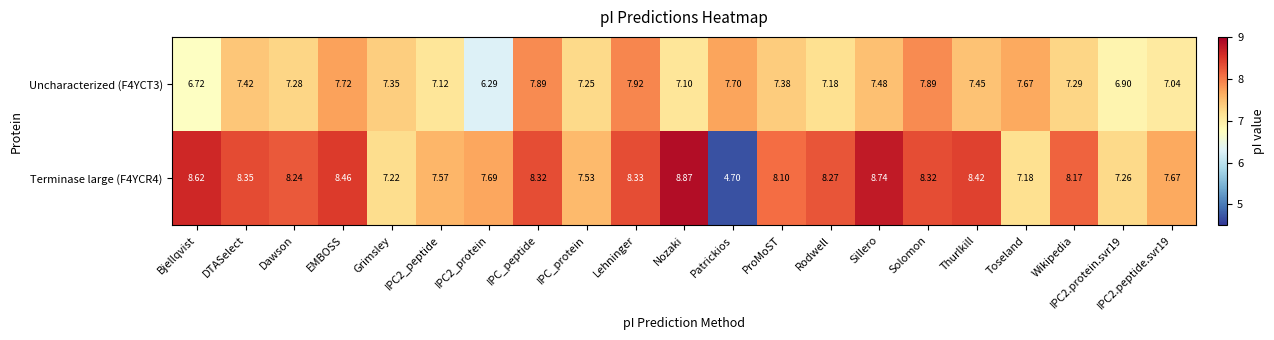

At which label is Terminase large (F4YCR4) closest to 6?

Toseland